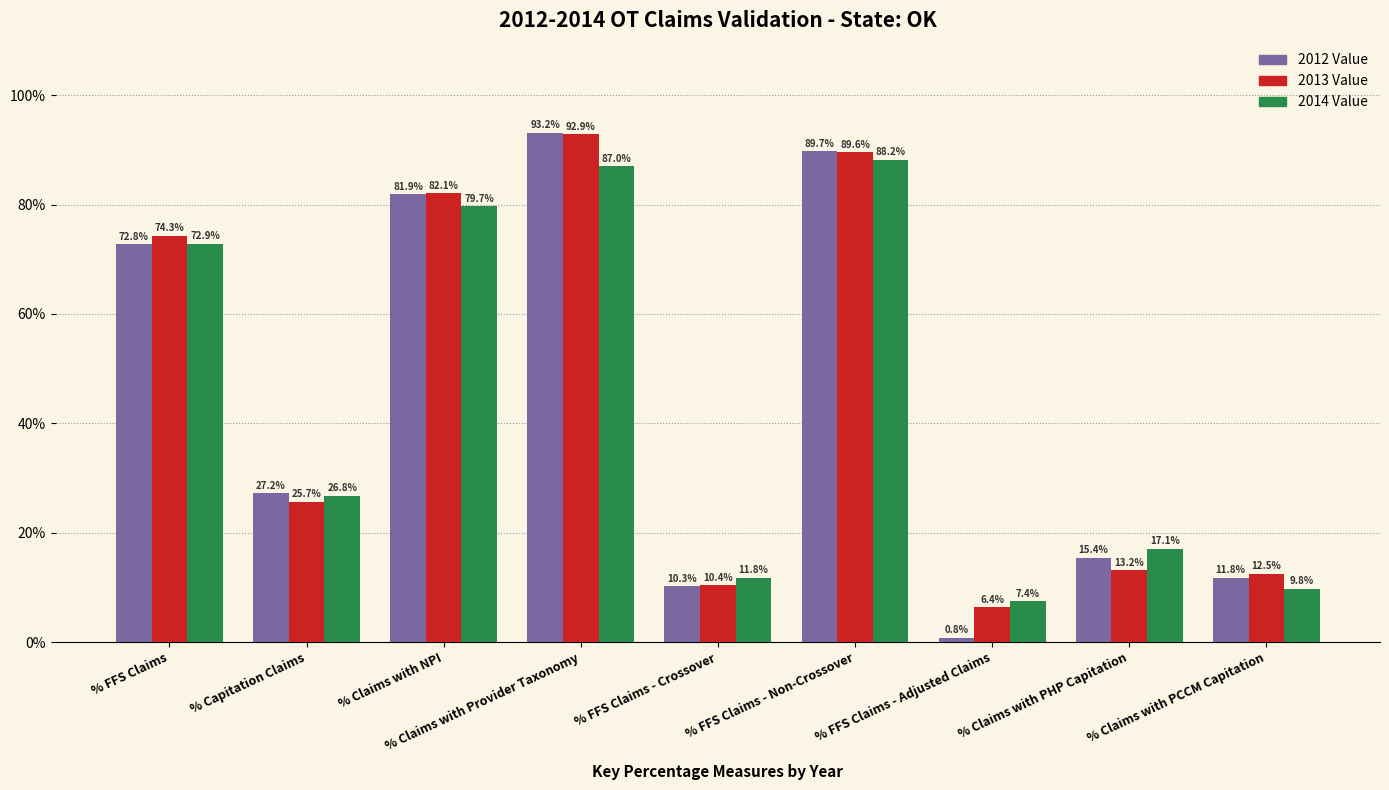

Where does the 2013 Value series first go above 25?

% FFS Claims